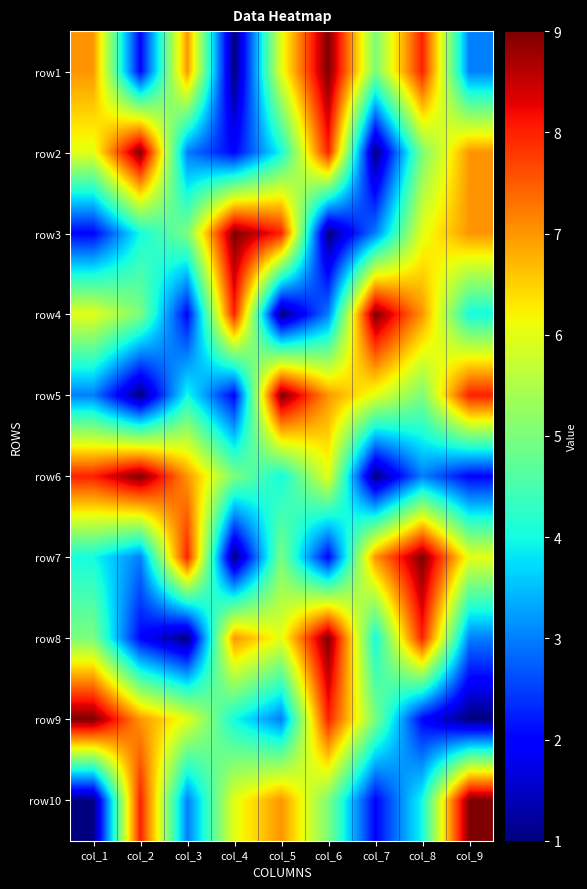

Reading left to right, what are all the values shown in this chart?

row1: col_1=7	col_2=2	col_3=7	col_4=1	col_5=6	col_6=9	col_7=5	col_8=8	col_9=3
row2: col_1=6	col_2=9	col_3=3	col_4=2	col_5=4	col_6=8	col_7=1	col_8=5	col_9=7
row3: col_1=2	col_2=4	col_3=5	col_4=9	col_5=8	col_6=1	col_7=3	col_8=6	col_9=7
row4: col_1=6	col_2=5	col_3=2	col_4=8	col_5=1	col_6=3	col_7=9	col_8=7	col_9=4
row5: col_1=3	col_2=1	col_3=4	col_4=2	col_5=9	col_6=7	col_7=6	col_8=5	col_9=8
row6: col_1=8	col_2=9	col_3=7	col_4=5	col_5=4	col_6=6	col_7=1	col_8=3	col_9=2
row7: col_1=4	col_2=3	col_3=8	col_4=1	col_5=5	col_6=2	col_7=7	col_8=9	col_9=6
row8: col_1=5	col_2=2	col_3=1	col_4=7	col_5=6	col_6=9	col_7=4	col_8=8	col_9=3
row9: col_1=9	col_2=7	col_3=6	col_4=4	col_5=3	col_6=8	col_7=5	col_8=2	col_9=1
row10: col_1=1	col_2=8	col_3=3	col_4=6	col_5=7	col_6=5	col_7=2	col_8=4	col_9=9